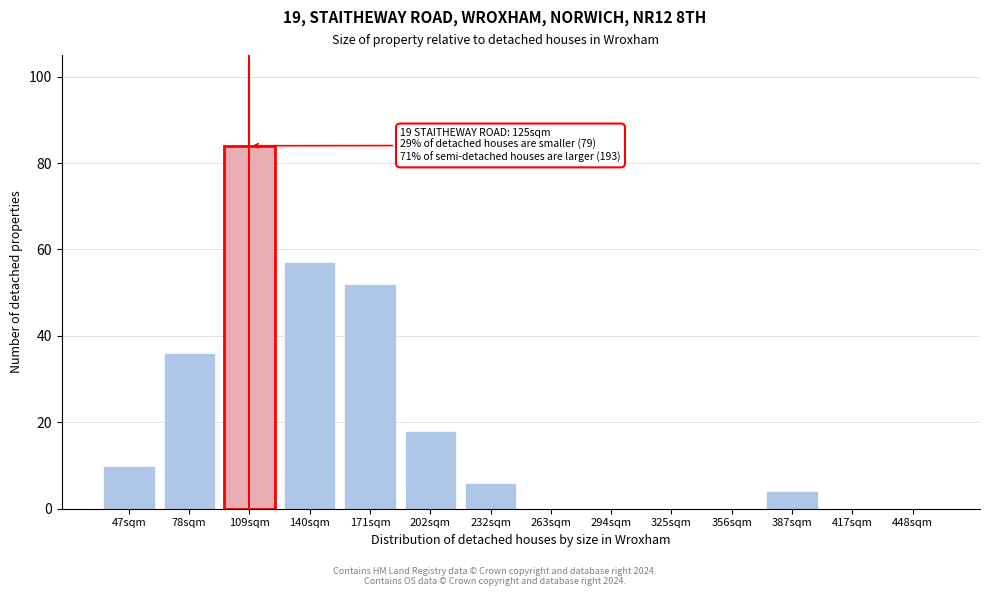

Reading left to right, what are all the values shown in this chart?

47sqm=10	78sqm=36	109sqm=84	140sqm=57	171sqm=52	202sqm=18	232sqm=6	263sqm=0	294sqm=0	325sqm=0	356sqm=0	387sqm=4	417sqm=0	448sqm=0